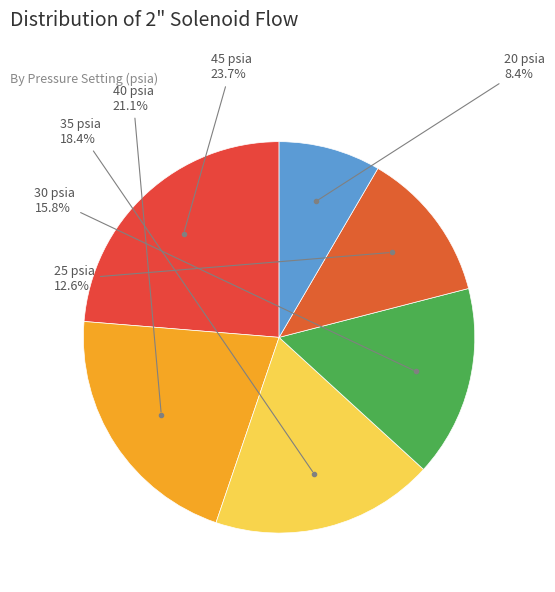

Count the number of slices in the pie.

6